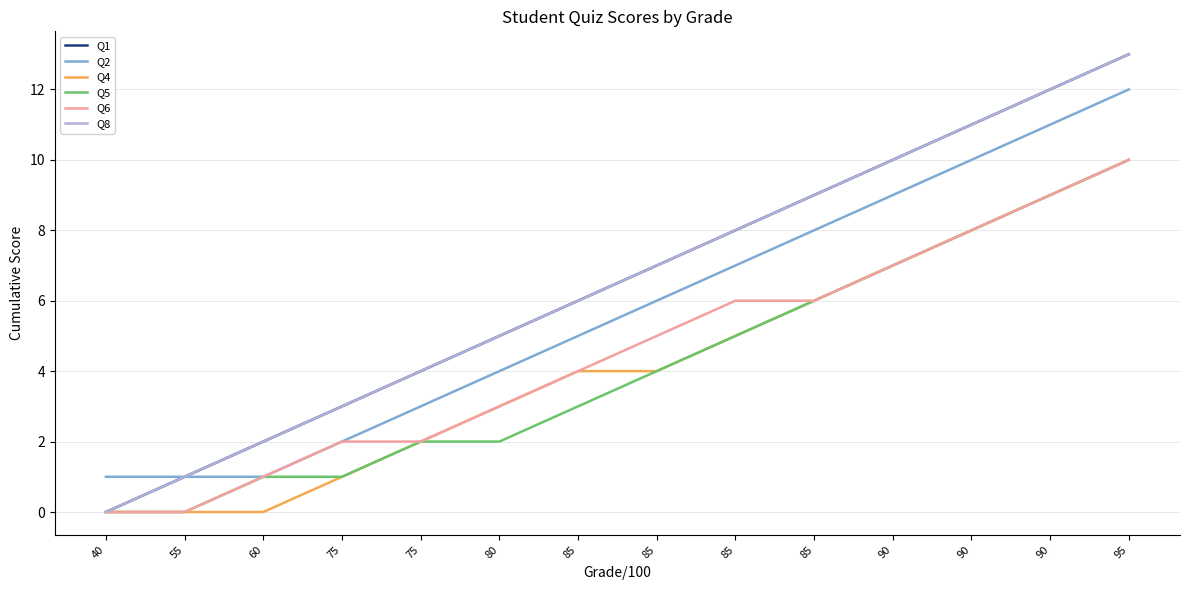

Rank the series by their maximum value, from lowest to highest.

Q4, Q5, Q6, Q2, Q1, Q8